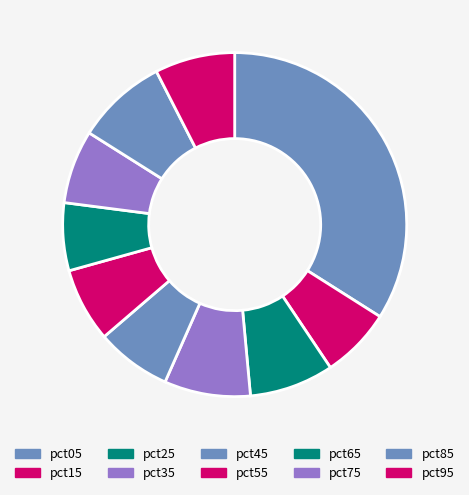

The pct75 slice represents 7% of the pie. True or false?

True